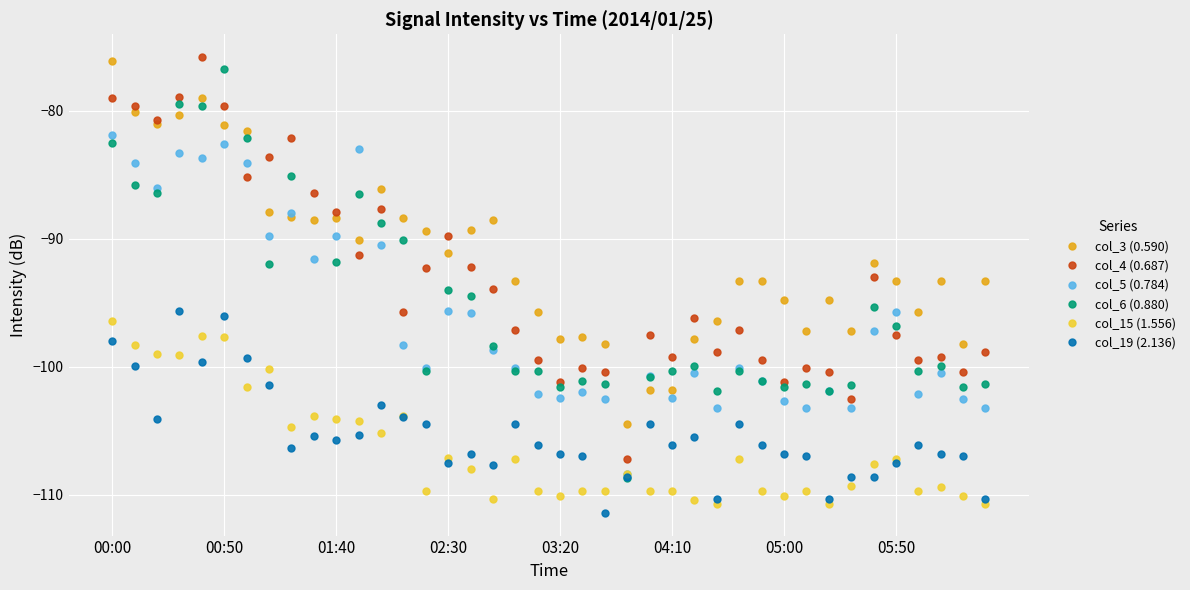

At which label does col_5 (0.784) first exceed -100?

00:00